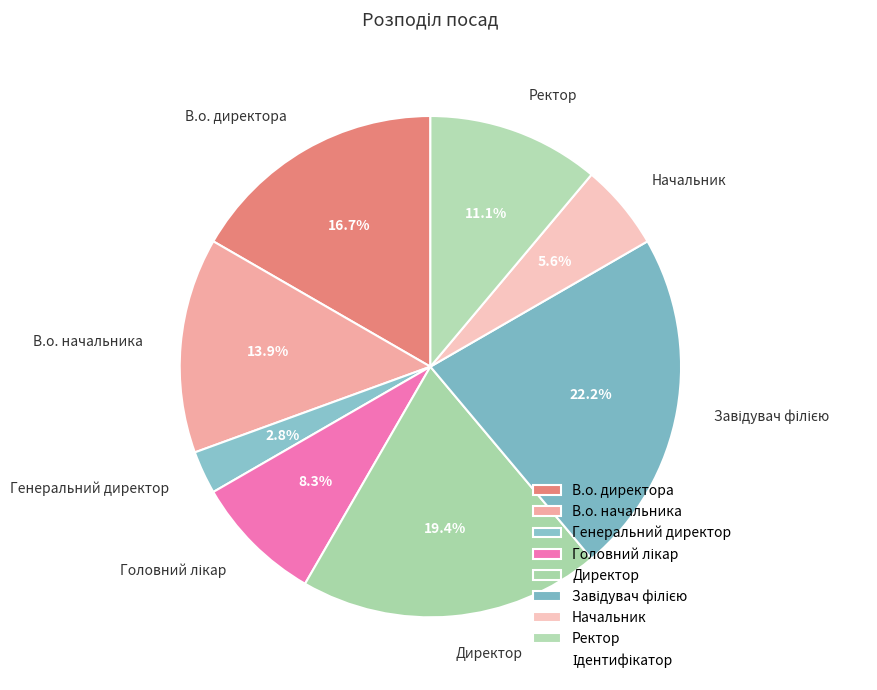

Does В.о. директора represent more than half of the total?

No